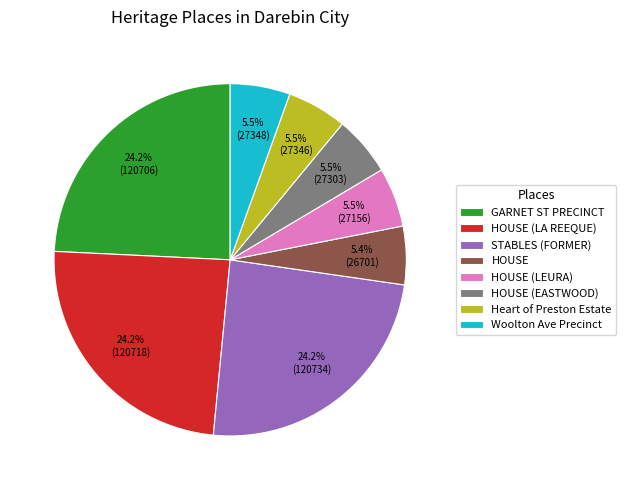

Is there any slice that represents more than half of the pie?

No